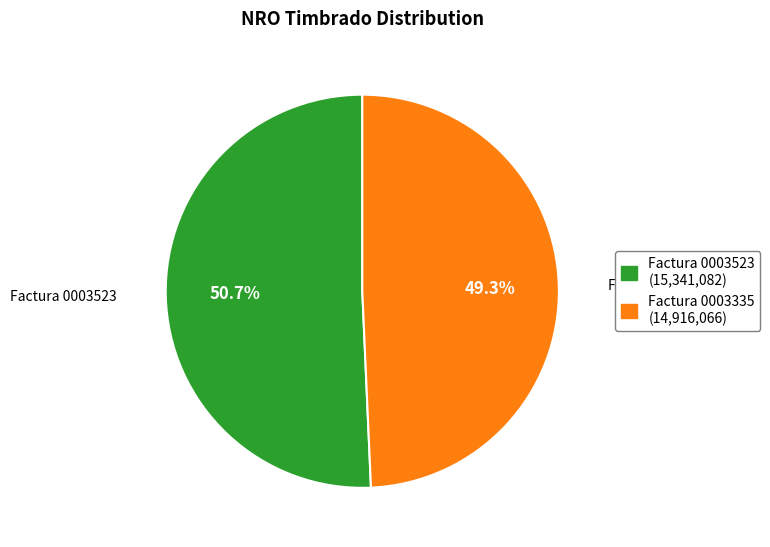

What percentage is the Factura 0003335 slice, to the nearest percent?

49%